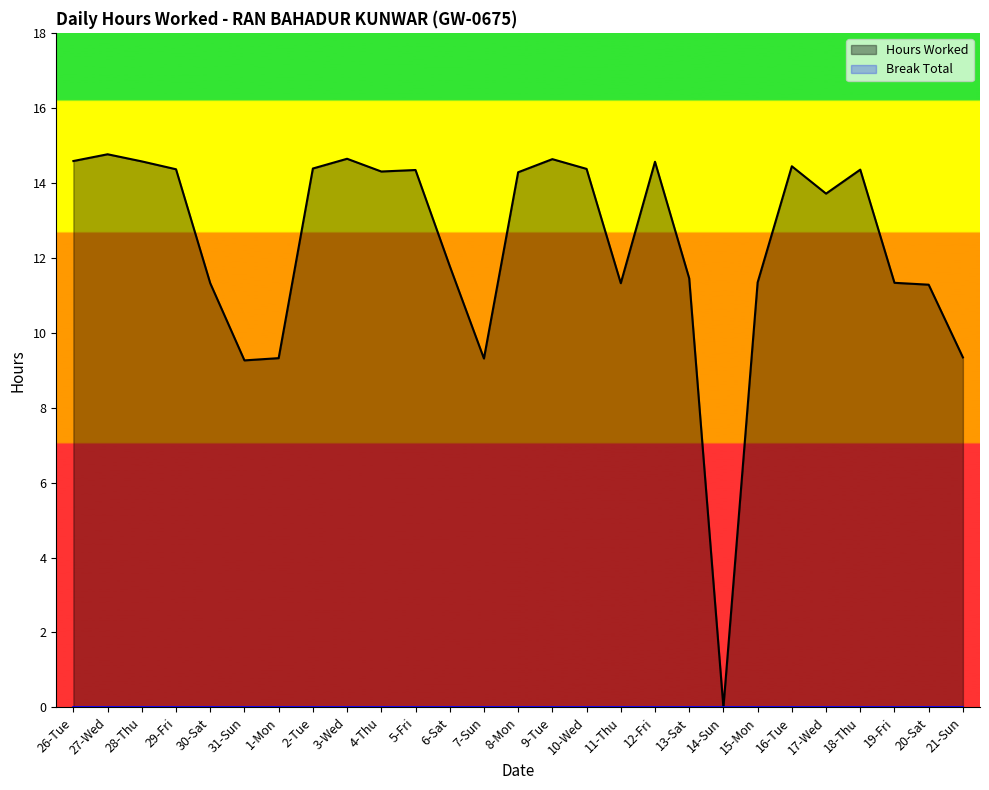

The value at 14-Sun is -9.8. True or false?

False